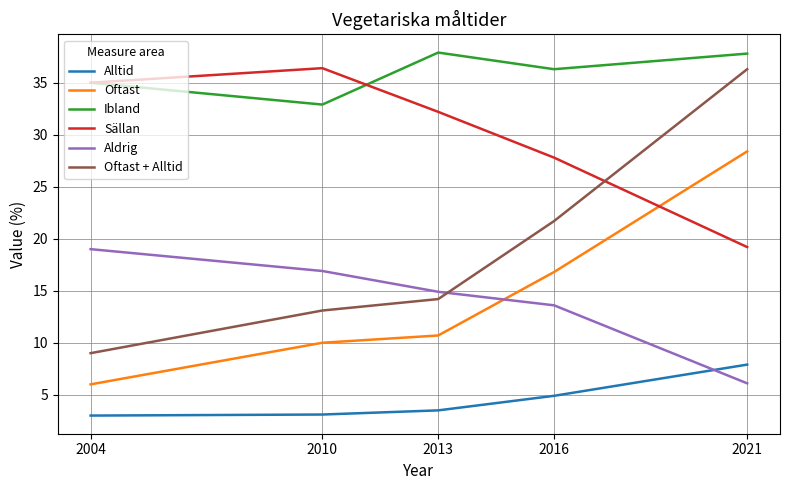

Rank the series at 2010 from highest to lowest value.

Sällan, Ibland, Aldrig, Oftast + Alltid, Oftast, Alltid